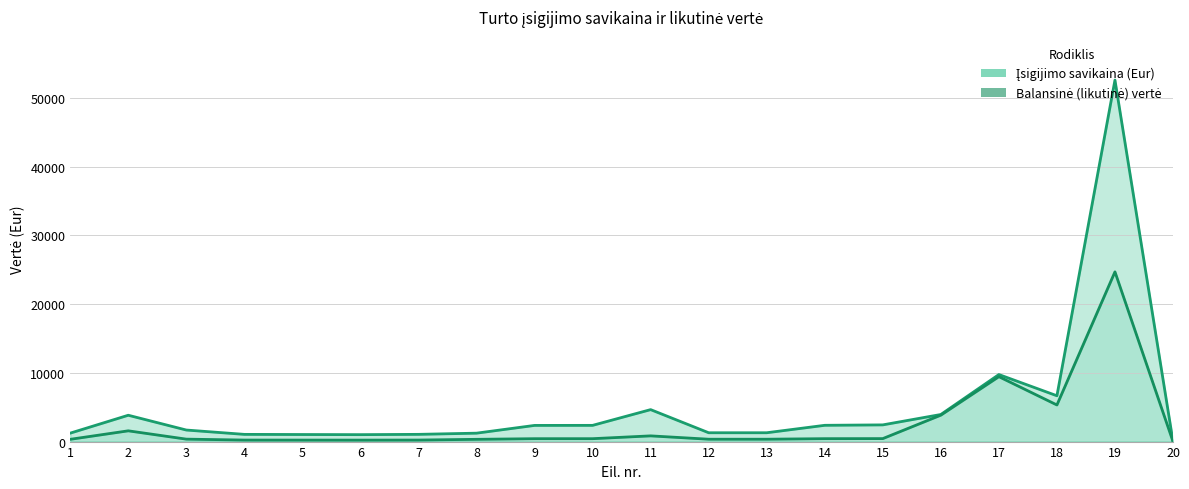

List the labels in order of Įsigijimo savikaina (Eur) value, smallest first.

20, 6, 5, 4, 7, 8, 1, 12, 13, 3, 9, 10, 14, 15, 2, 16, 11, 18, 17, 19